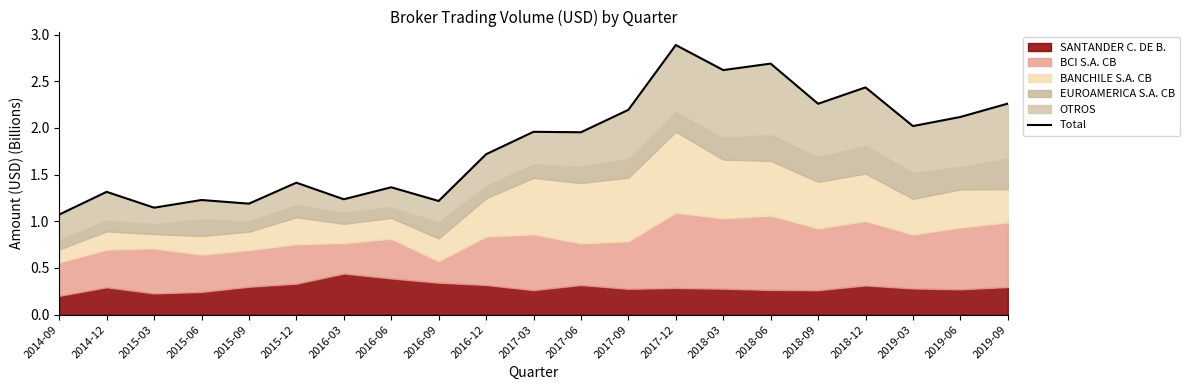

True or false: the data shows 2.0 at 2019-03.

True